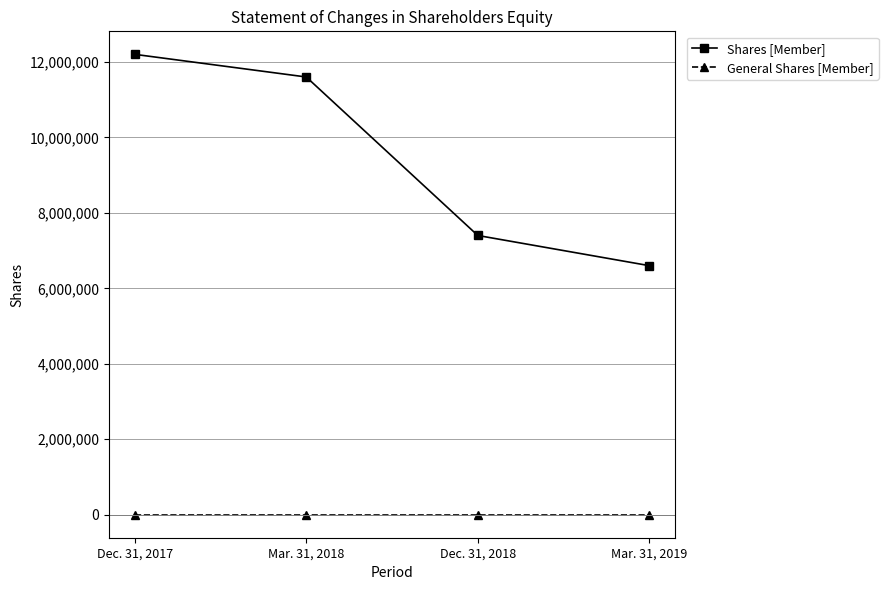

Reading left to right, transcribe all the data shown in this chart.

Shares [Member]: 12200000	11600000	7400000	6600000
General Shares [Member]: 40	40	40	40